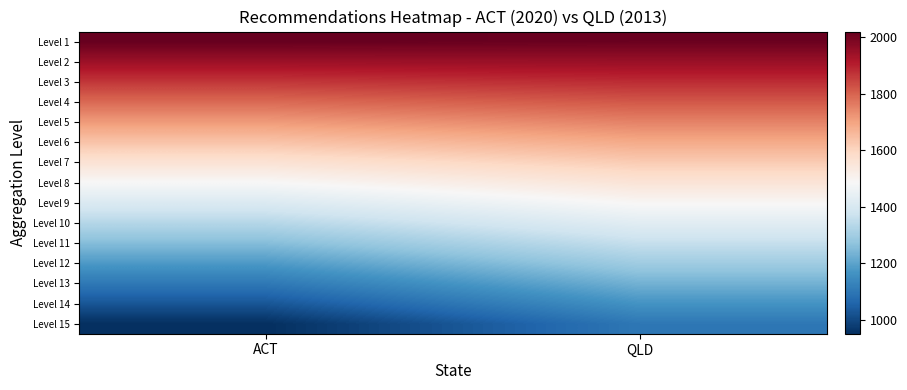

Which category has the lowest value across all series?

ACT